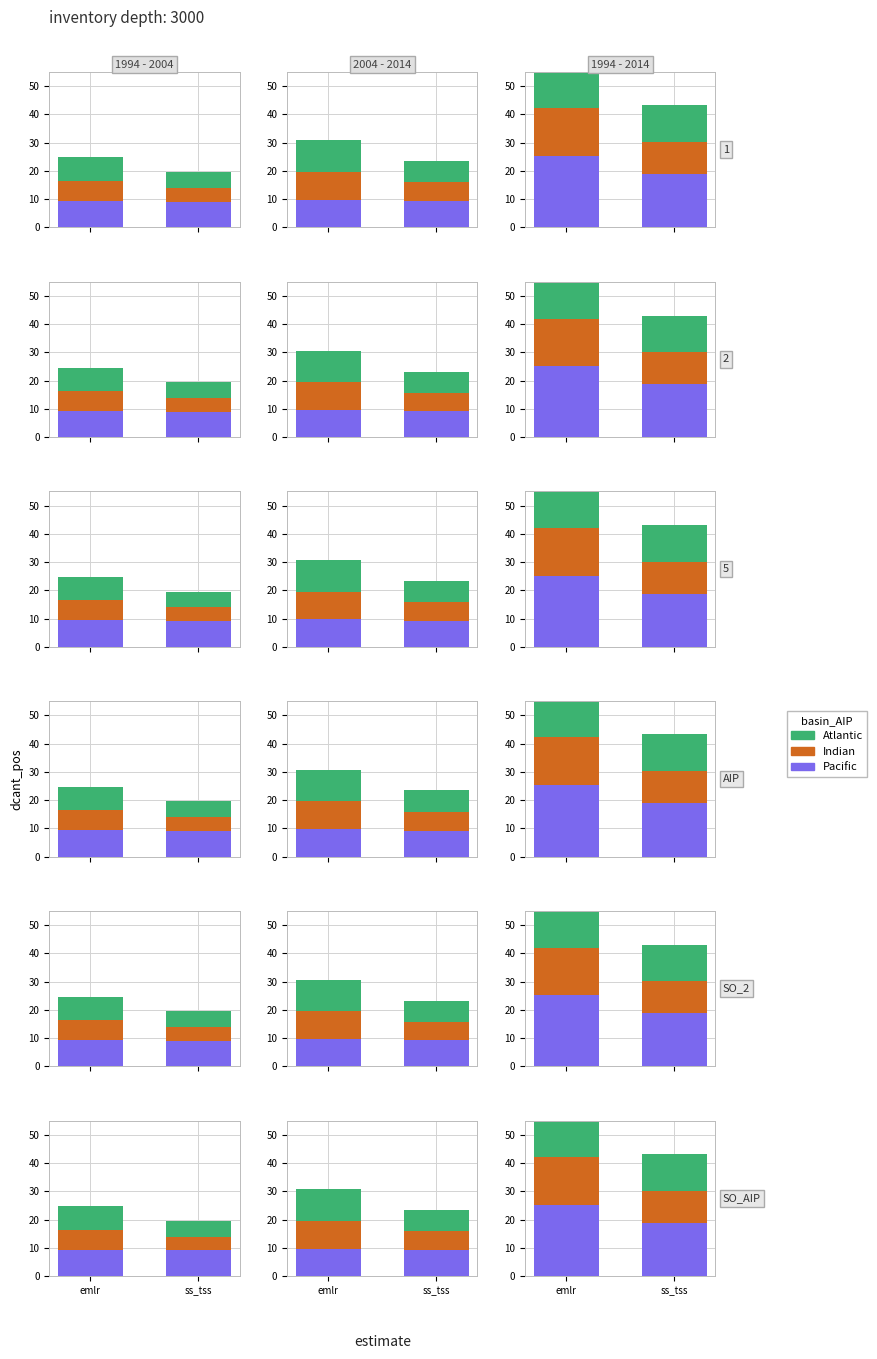

What is the difference between the Pacific values at ss_tss and emlr?

6.4